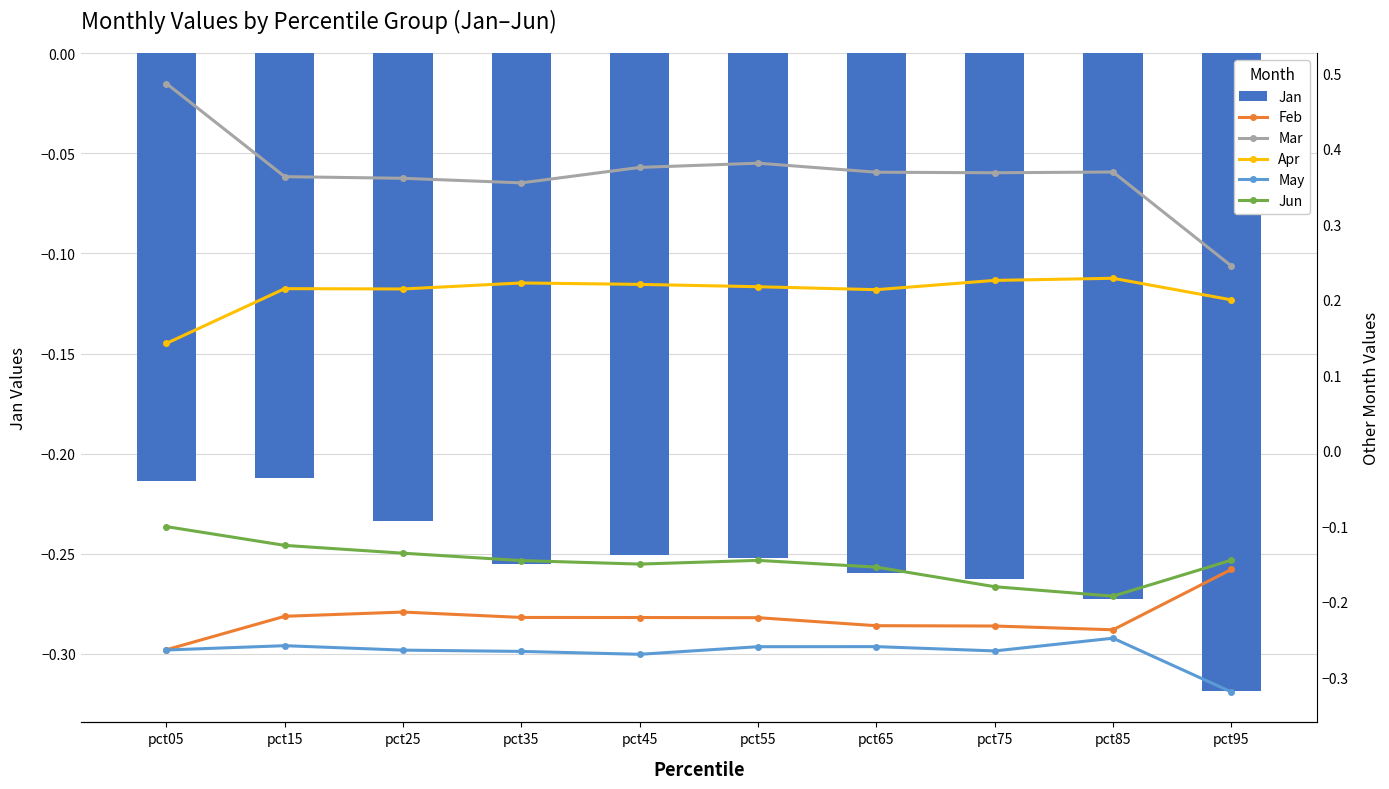

Which category has the lowest value across all series?

pct95